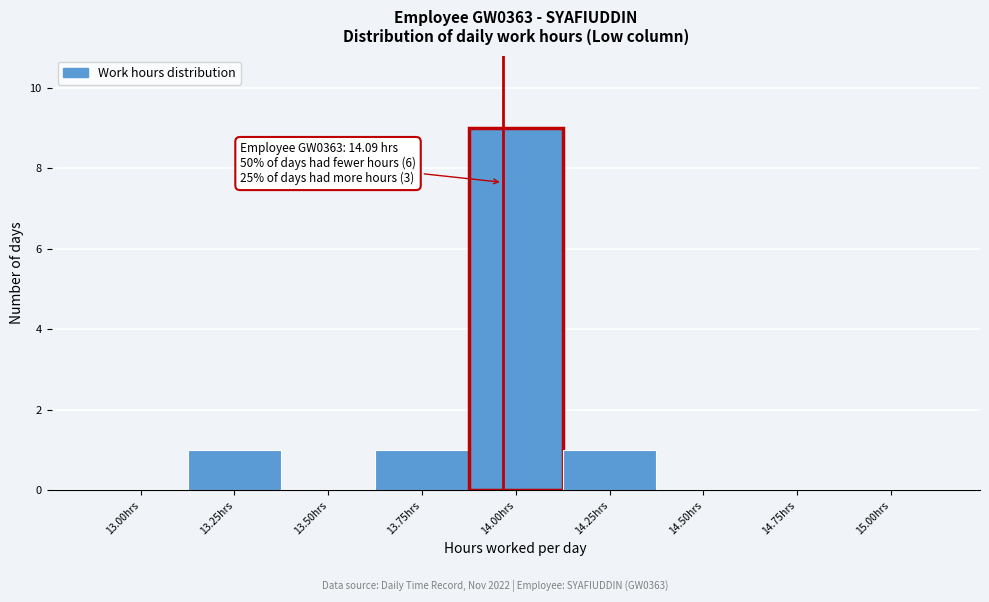

Reading left to right, list all the values displayed in this chart.

13.00hrs=0	13.25hrs=1	13.50hrs=0	13.75hrs=1	14.00hrs=9	14.25hrs=1	14.50hrs=0	14.75hrs=0	15.00hrs=0